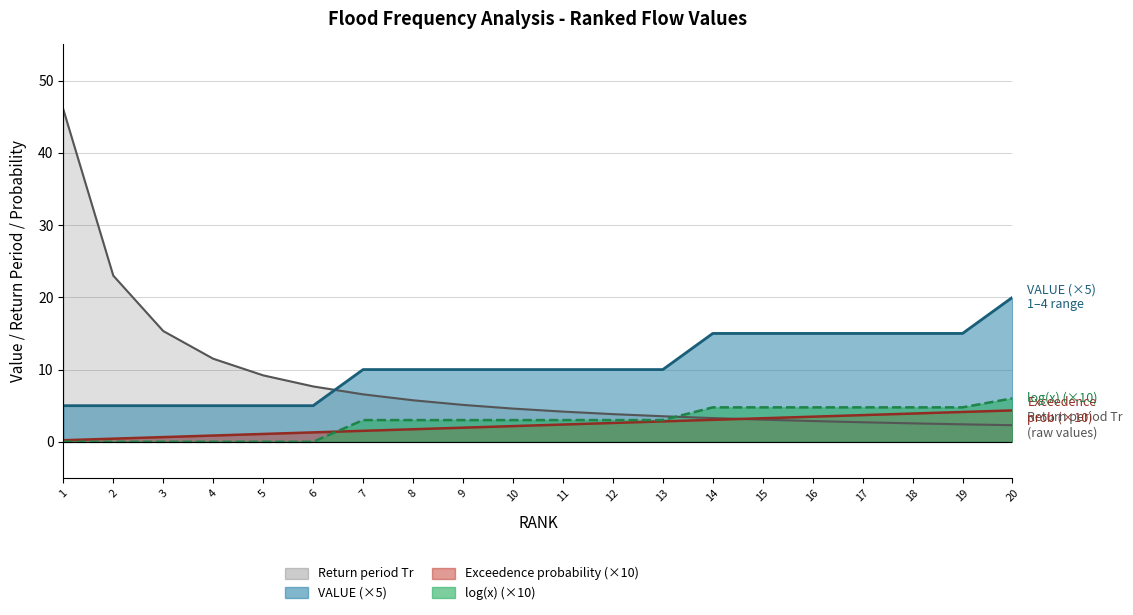

Where does the log(x) series first go above 3?

7